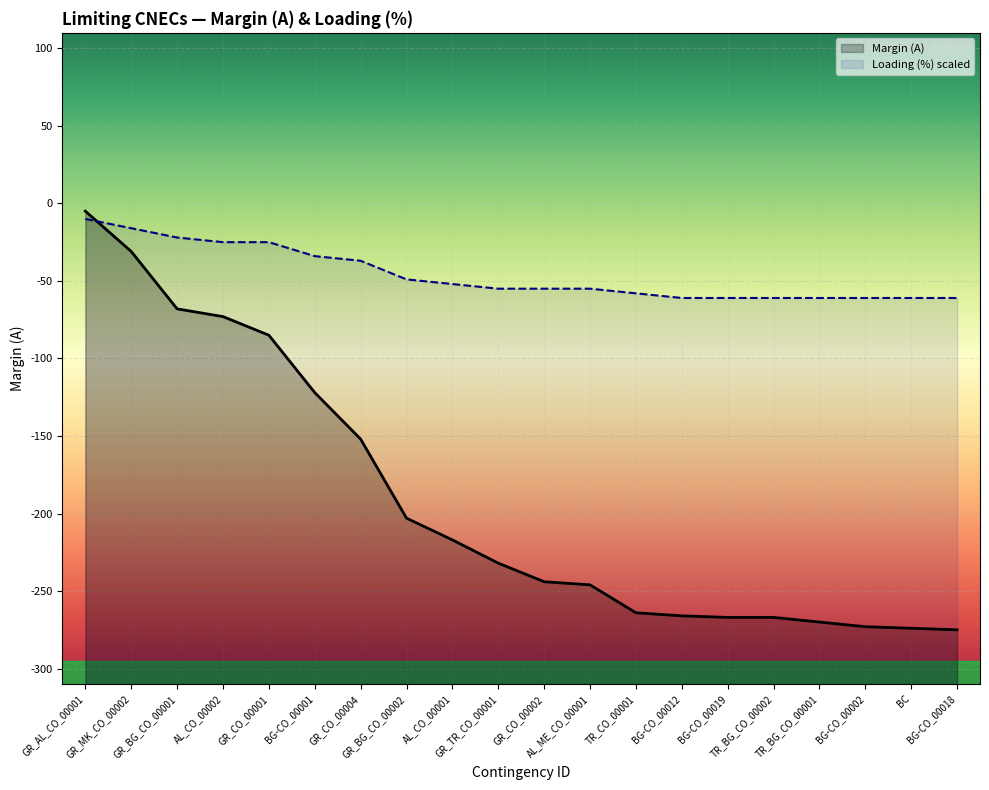

What value does the Loading (%) series have at BG-CO_00018?

-61